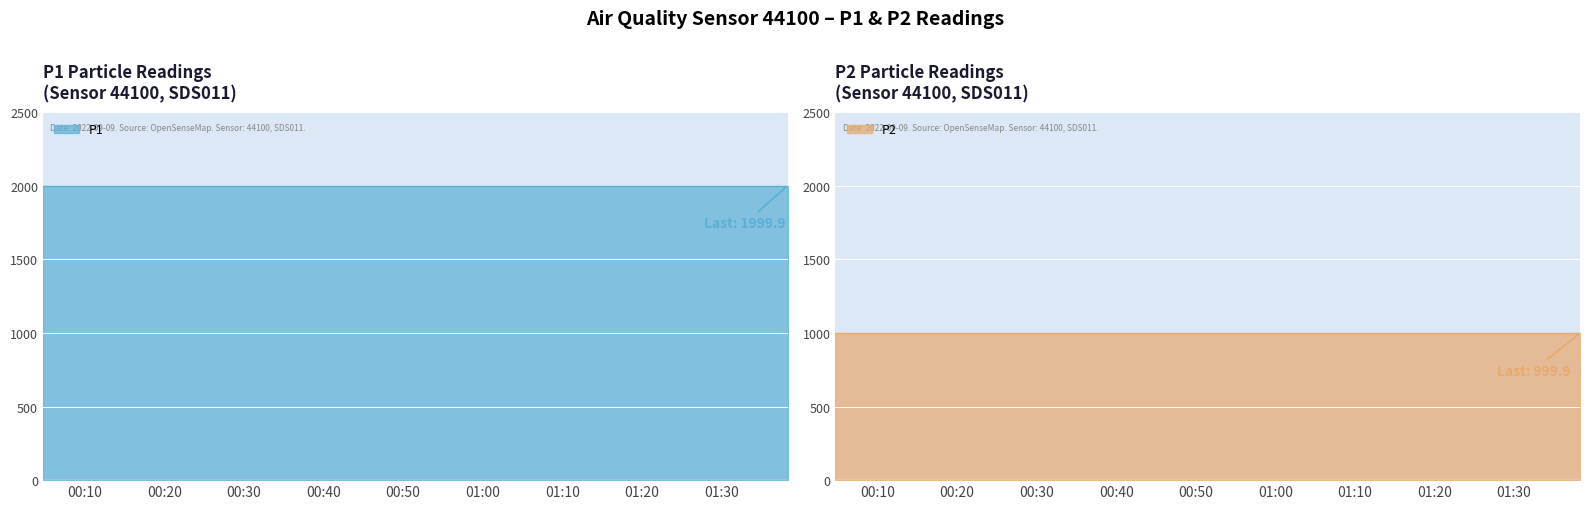

Rank the series by their maximum value, from lowest to highest.

P2, P1